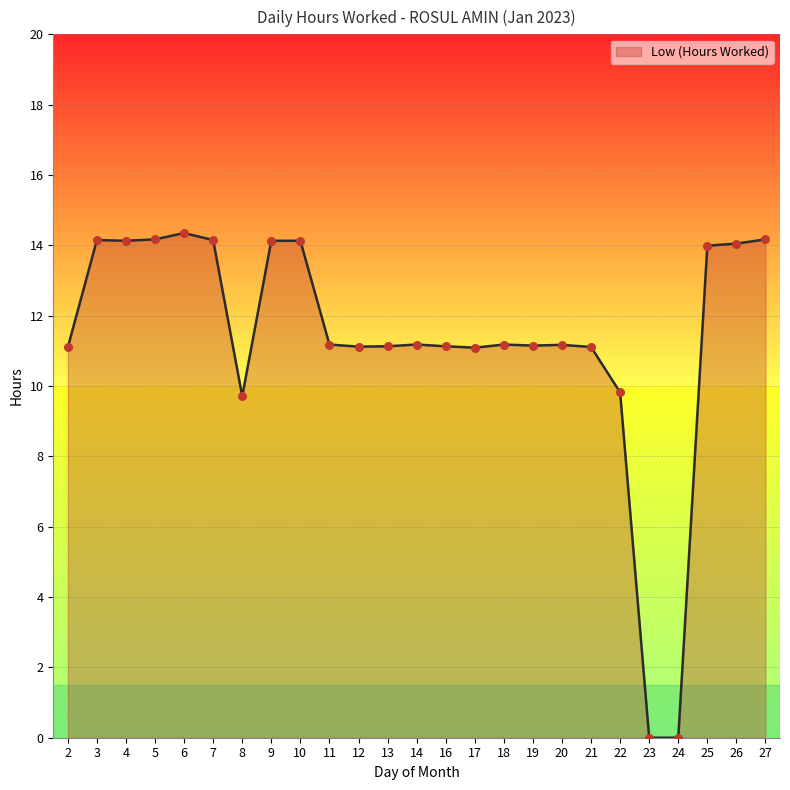

What is the change in value from 18 to 22?

-1.4